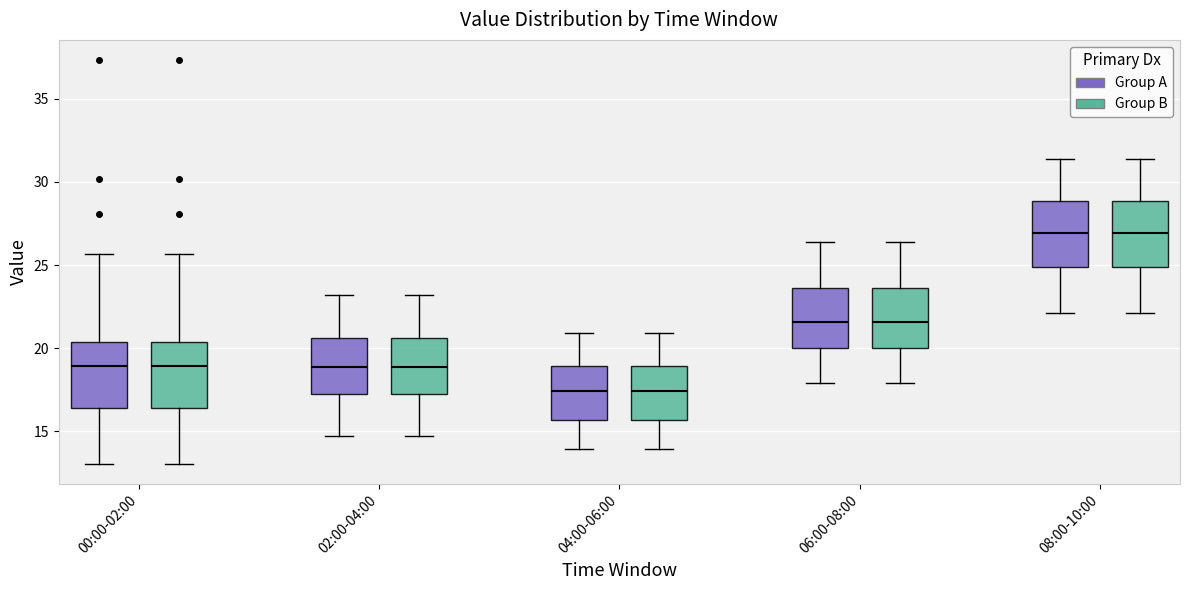

Where is the lower edge of the box for 08:00-10:00 (Group A) on the y-axis? The values are not printed on the chart, so give them approximately, as read against the axis.

25.0